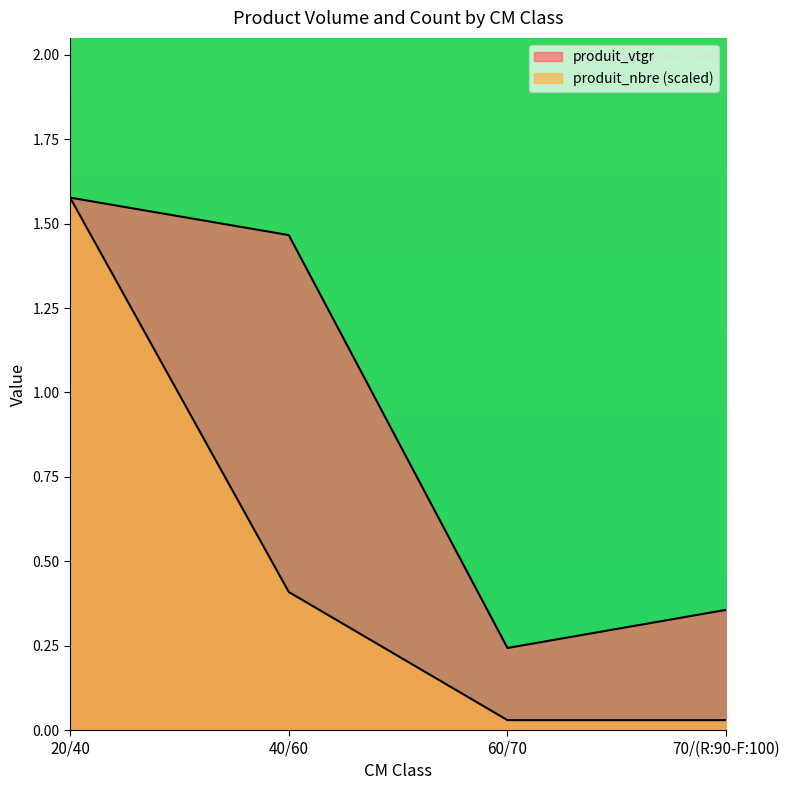

How many values in the produit_vtgr series exceed 1?

2